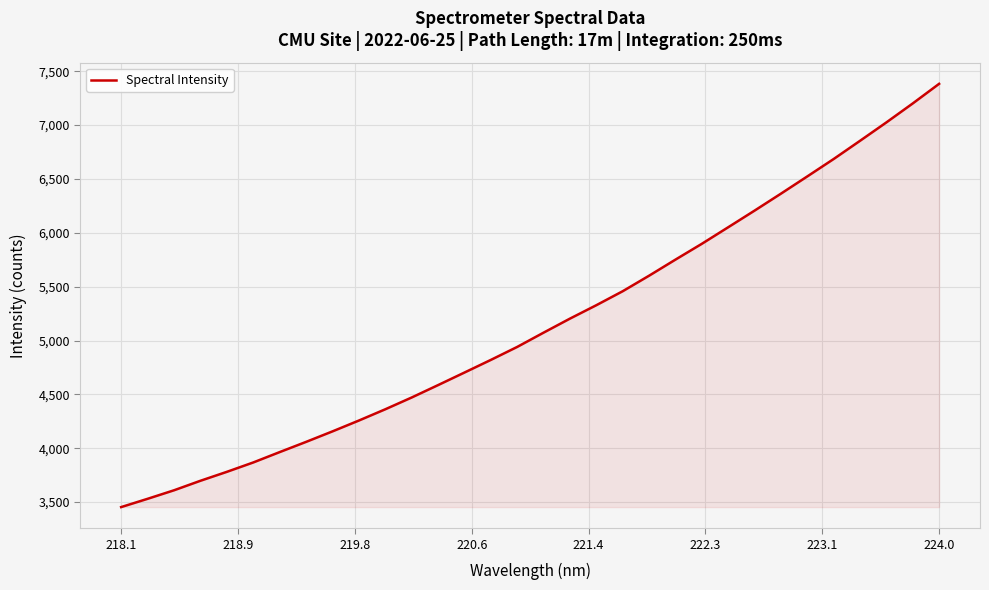

What is the minimum value shown in the chart?

3454.0